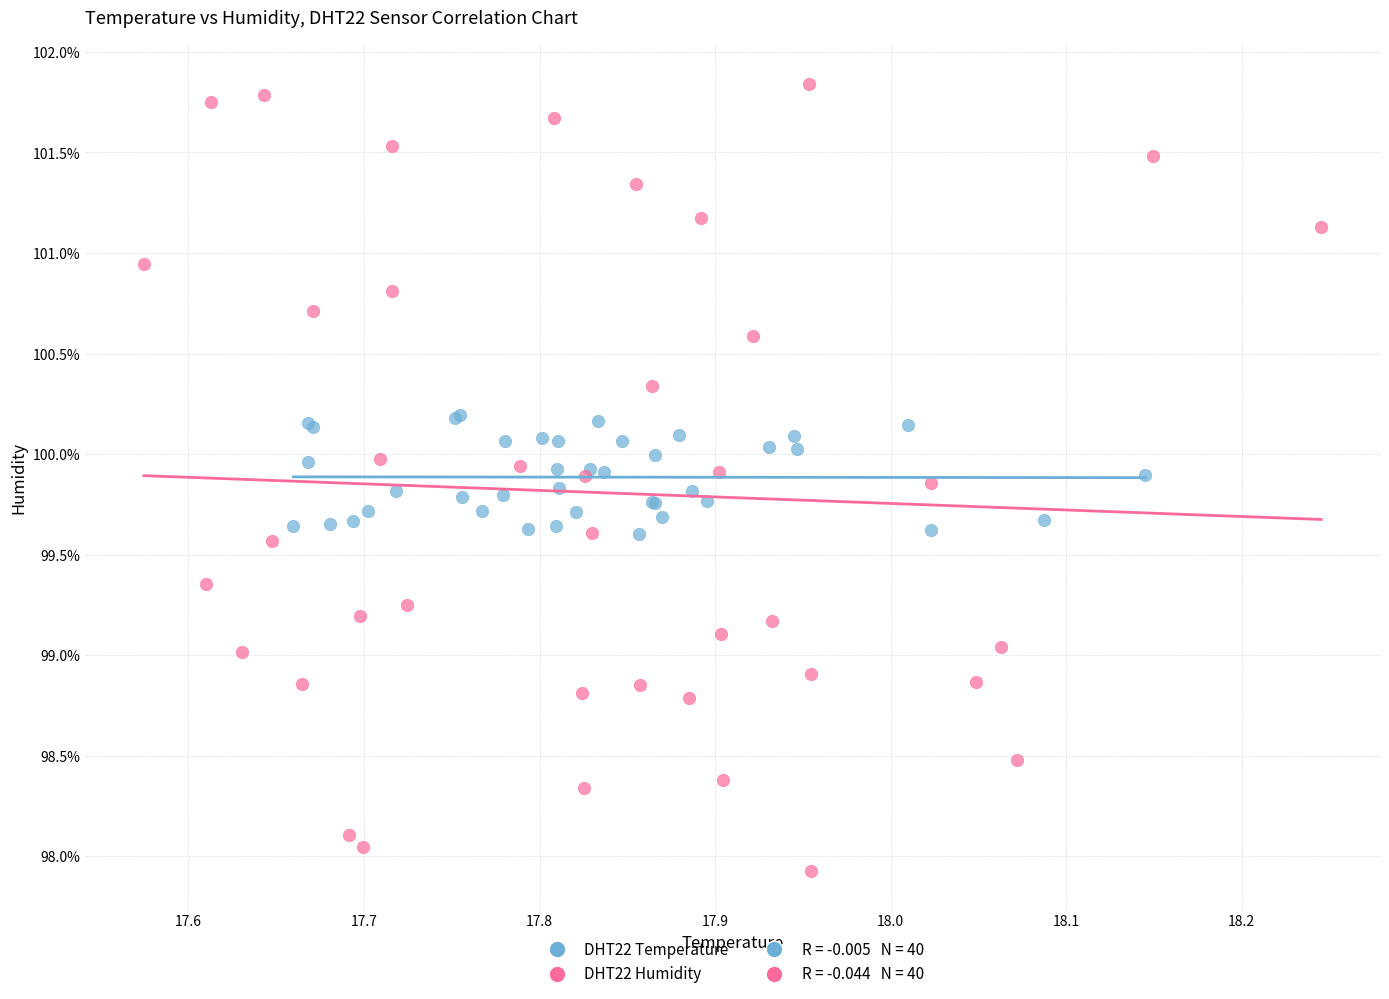

Which series has the widest spread of Y values?

DHT22 Humidity